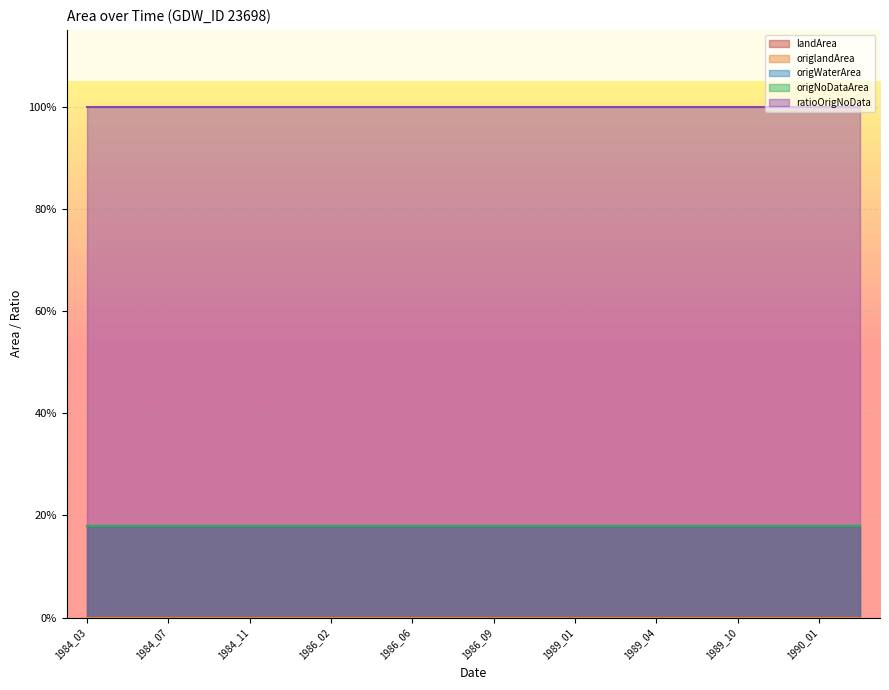

True or false: ratioOrigNoData has more than 1 interior local peaks.

False